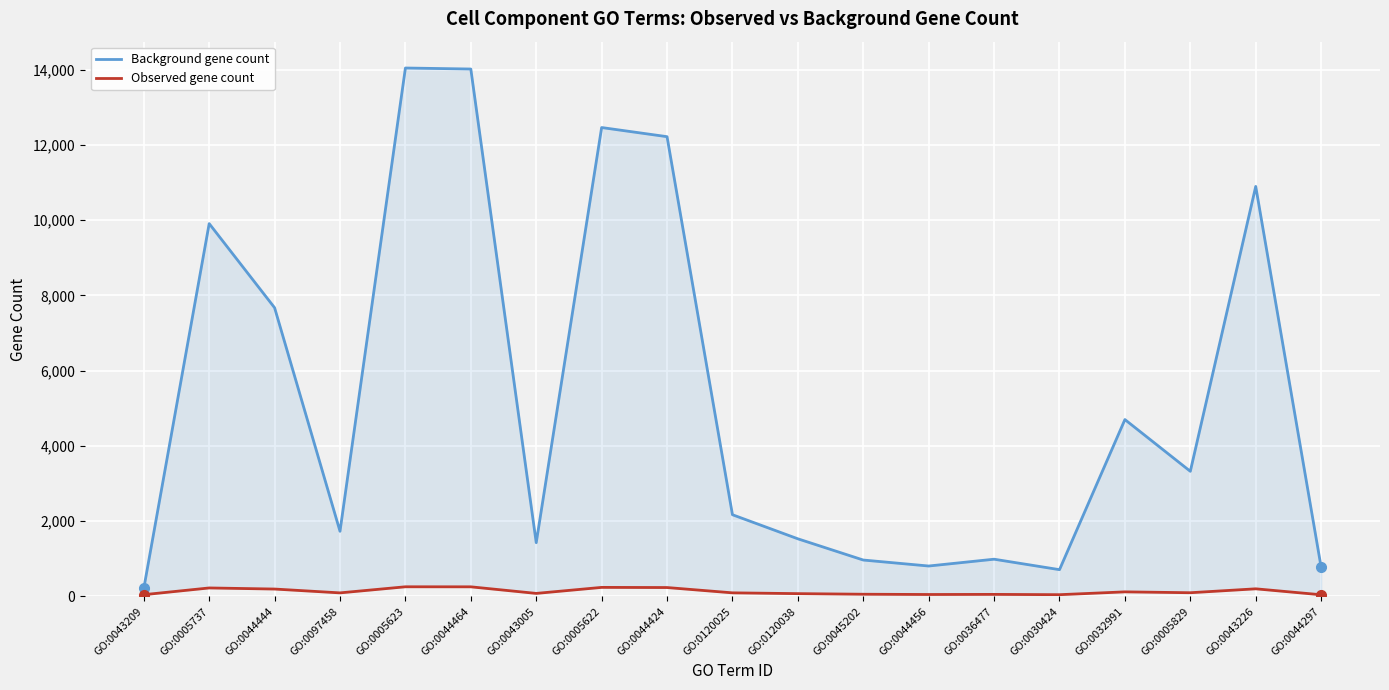

True or false: Observed gene count and Background gene count cross at least once.

False